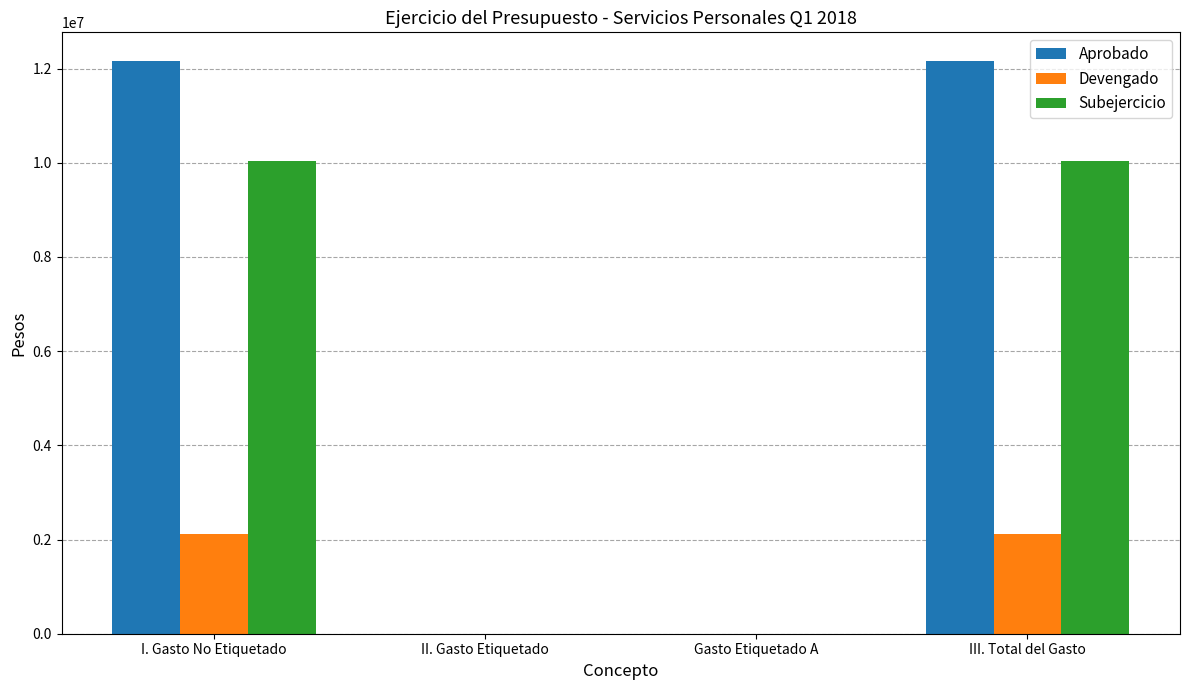

How many groups of bars are there?

4